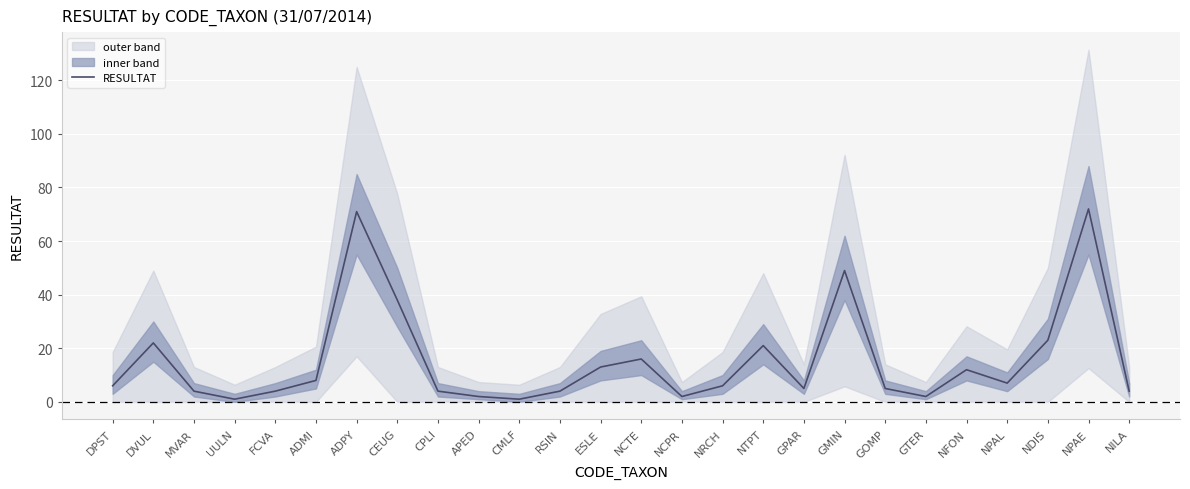

Where does the data first go above 6?

DVUL